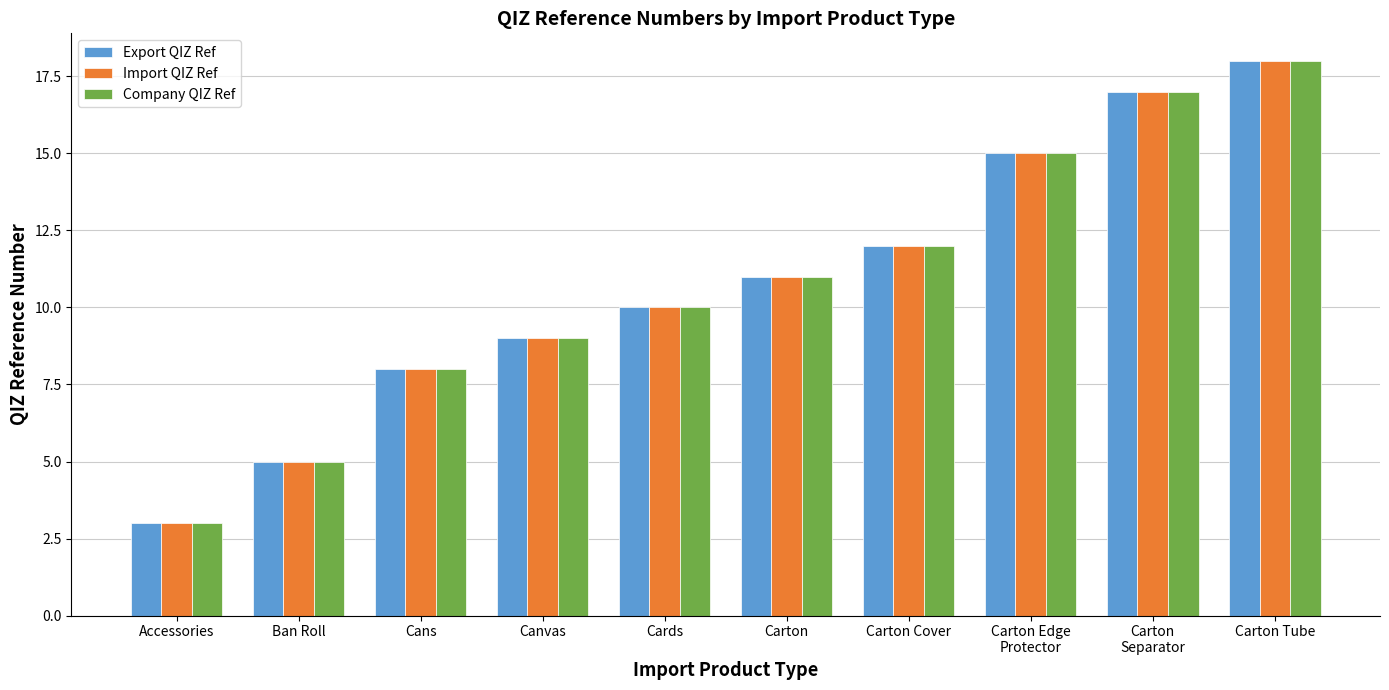

Is the value of Export QIZ Ref at Carton greater than the value of Company QIZ Ref at Accessories?

Yes